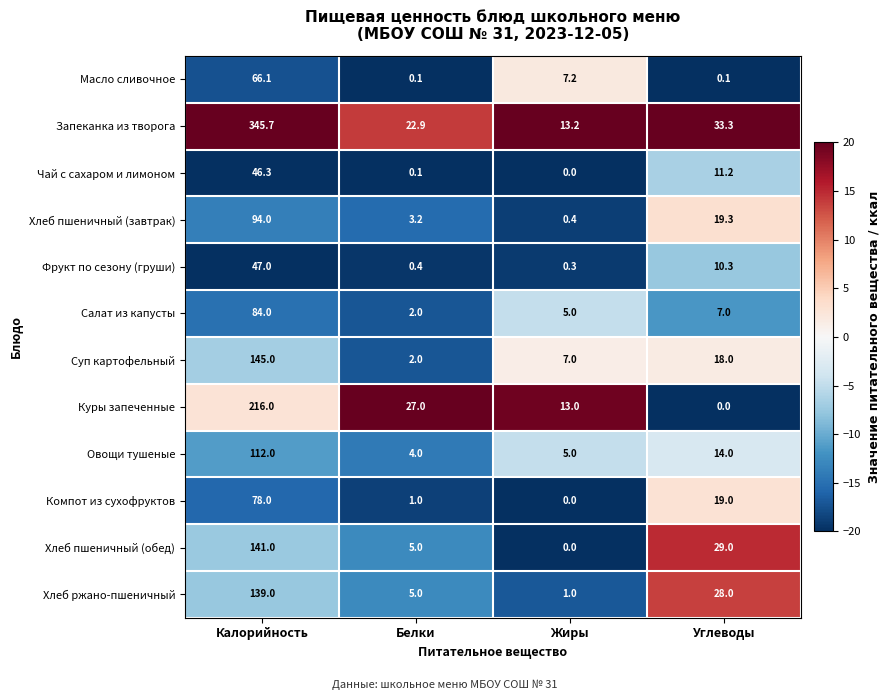

At Углеводы, list the series in order from largest to smallest.

Запеканка из творога, Хлеб пшеничный (обед), Хлеб ржано-пшеничный, Хлеб пшеничный (завтрак), Компот из сухофруктов, Суп картофельный, Овощи тушеные, Чай с сахаром и лимоном, Фрукт по сезону (груши), Салат из капусты, Масло сливочное, Куры запеченные